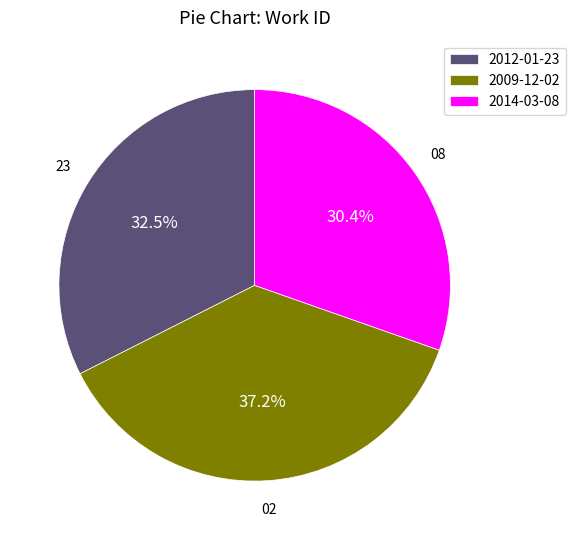

What is the total percentage of 2009-12-02 and 2012-01-23?

69.6%